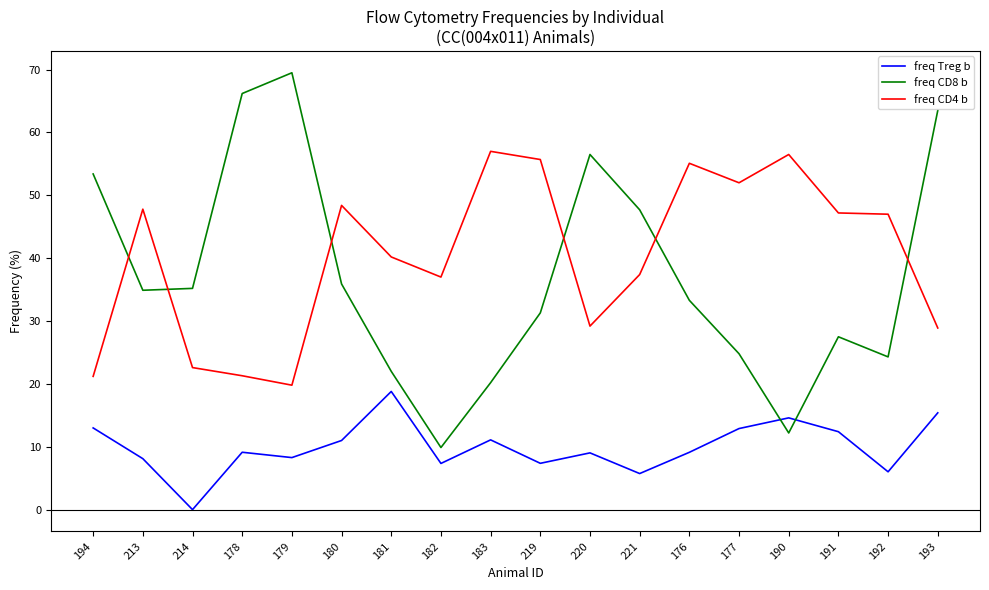

What is the maximum value shown in the chart?

69.5